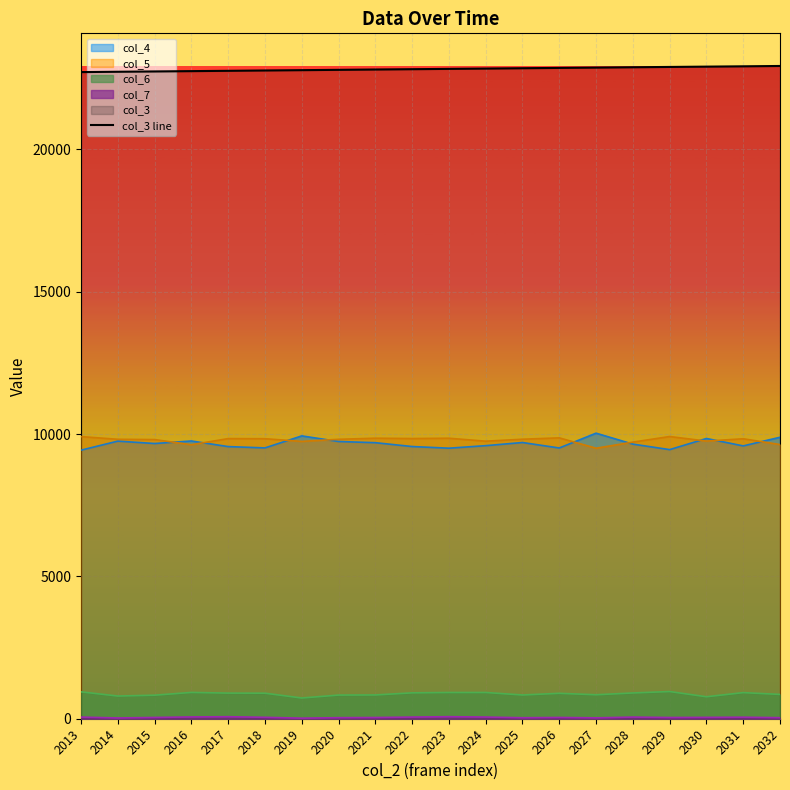

Approximately how many times larger is the value at 2020 compared to 2029?

1.0